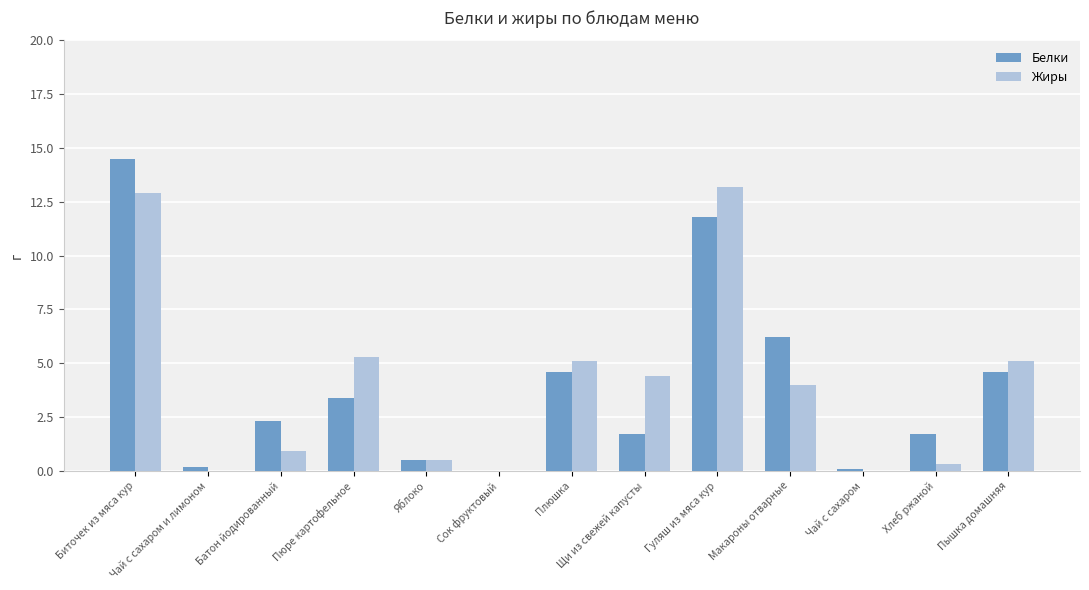

The Жиры series shows 5.1 at Пышка домашняя. True or false?

True